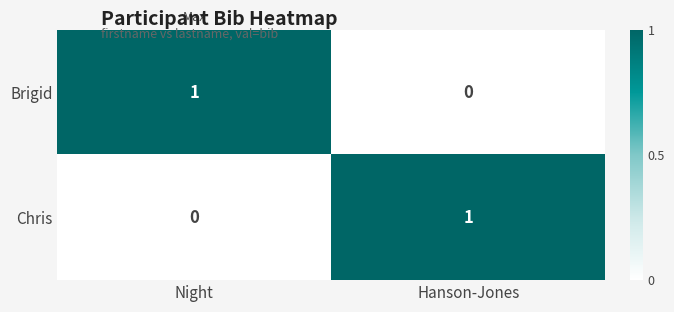

Reading left to right, transcribe all the data shown in this chart.

Brigid: 1	0
Chris: 0	1